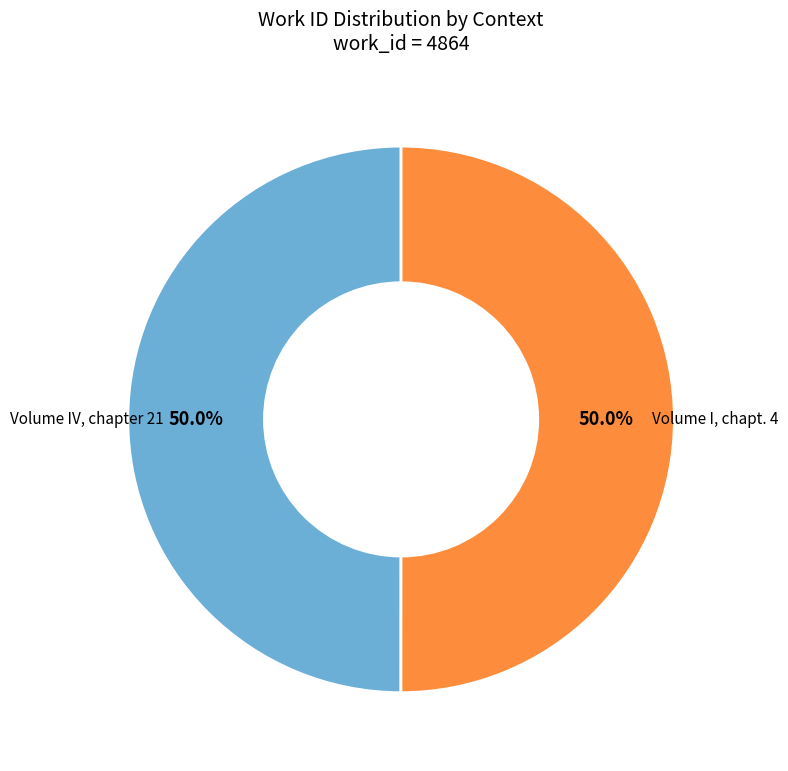

Count the number of slices in the pie.

2